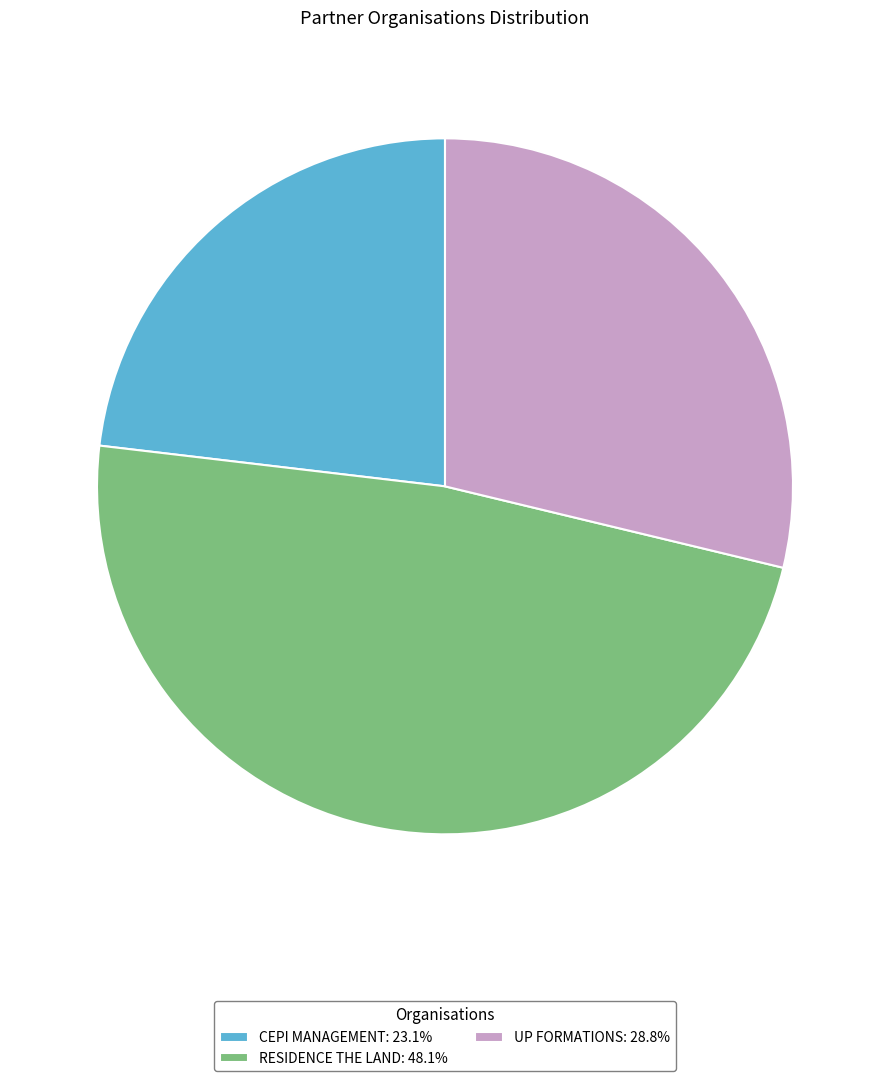

Rank the categories by value from lowest to highest.

CEPI MANAGEMENT, UP FORMATIONS, RESIDENCE THE LAND